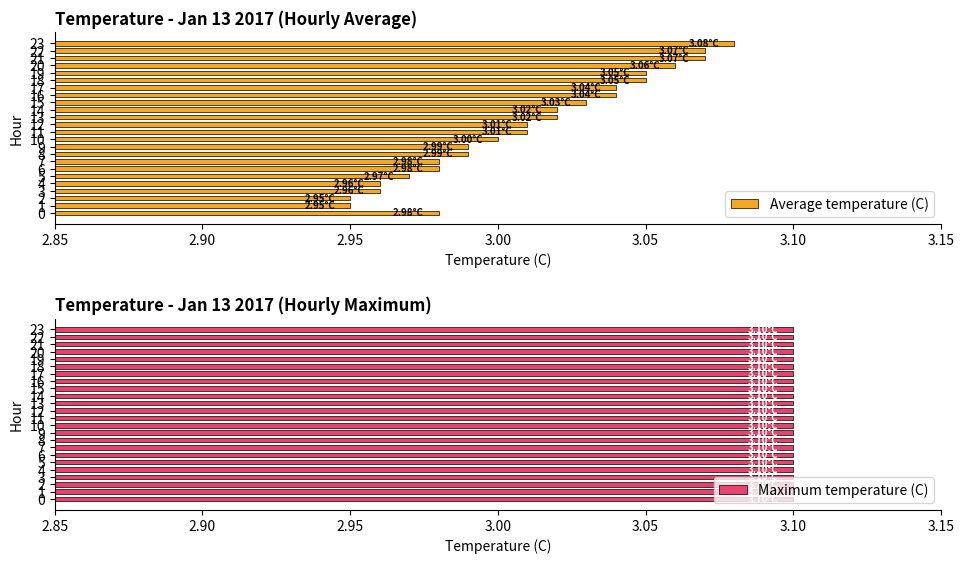

The value of Average temperature (C) at 5 is 4.2. True or false?

False